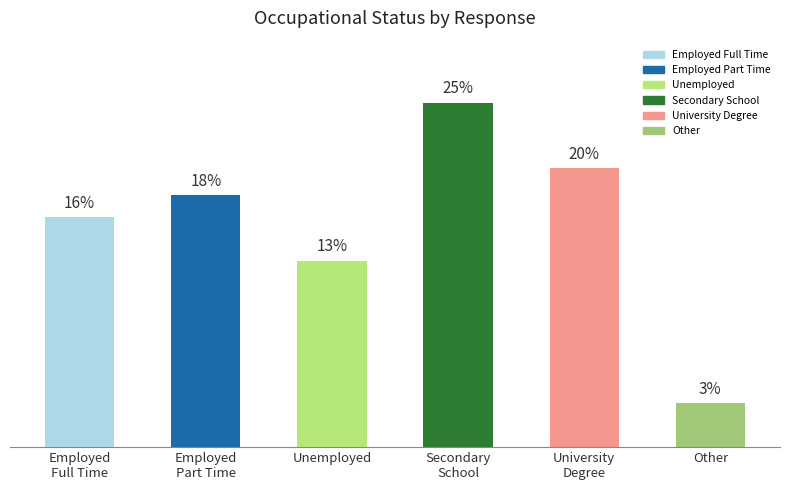

Are the bars horizontal?

No